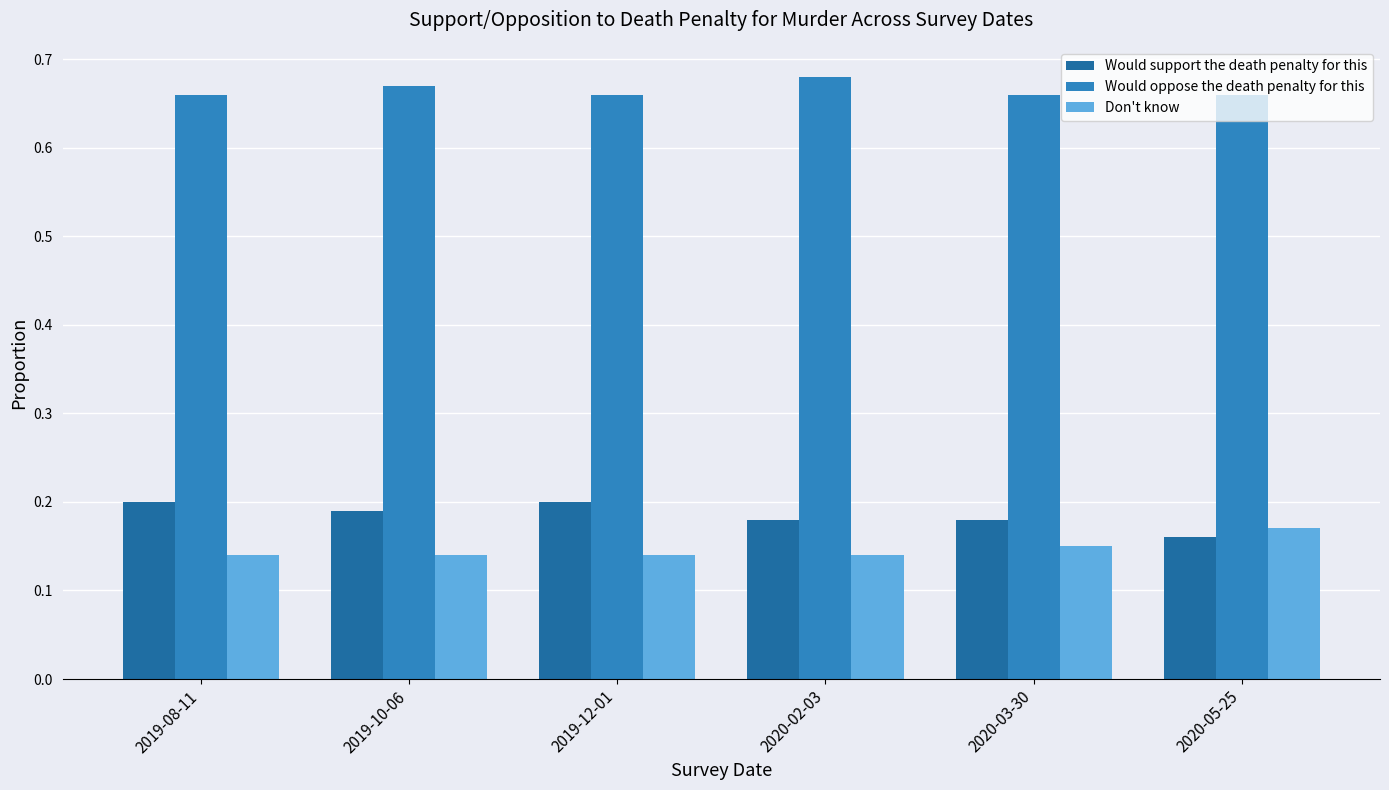

What is the spread (max minus min) of values at 2020-05-25?

0.5